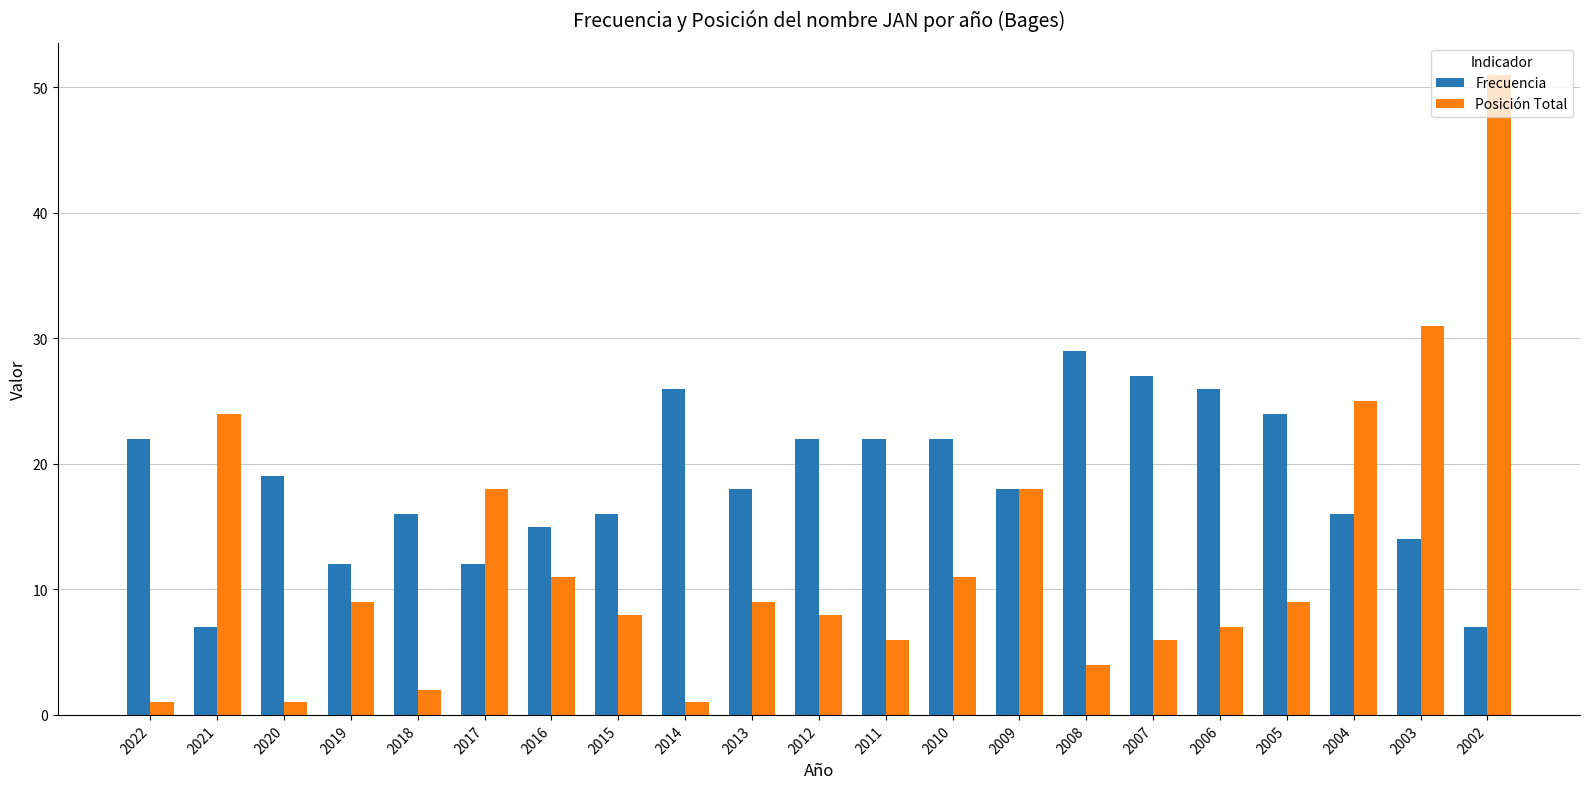

The Posición Total series shows 26 at 2017. True or false?

False